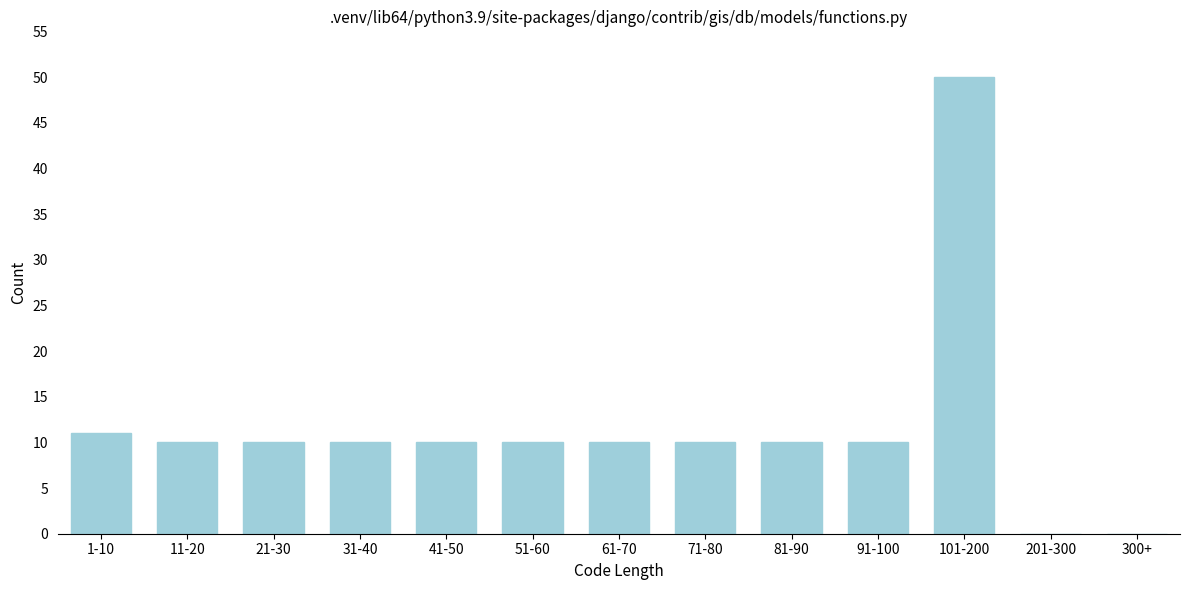

Reading right to left, extract all data points from this chart.

300+=0	201-300=0	101-200=50	91-100=10	81-90=10	71-80=10	61-70=10	51-60=10	41-50=10	31-40=10	21-30=10	11-20=10	1-10=11